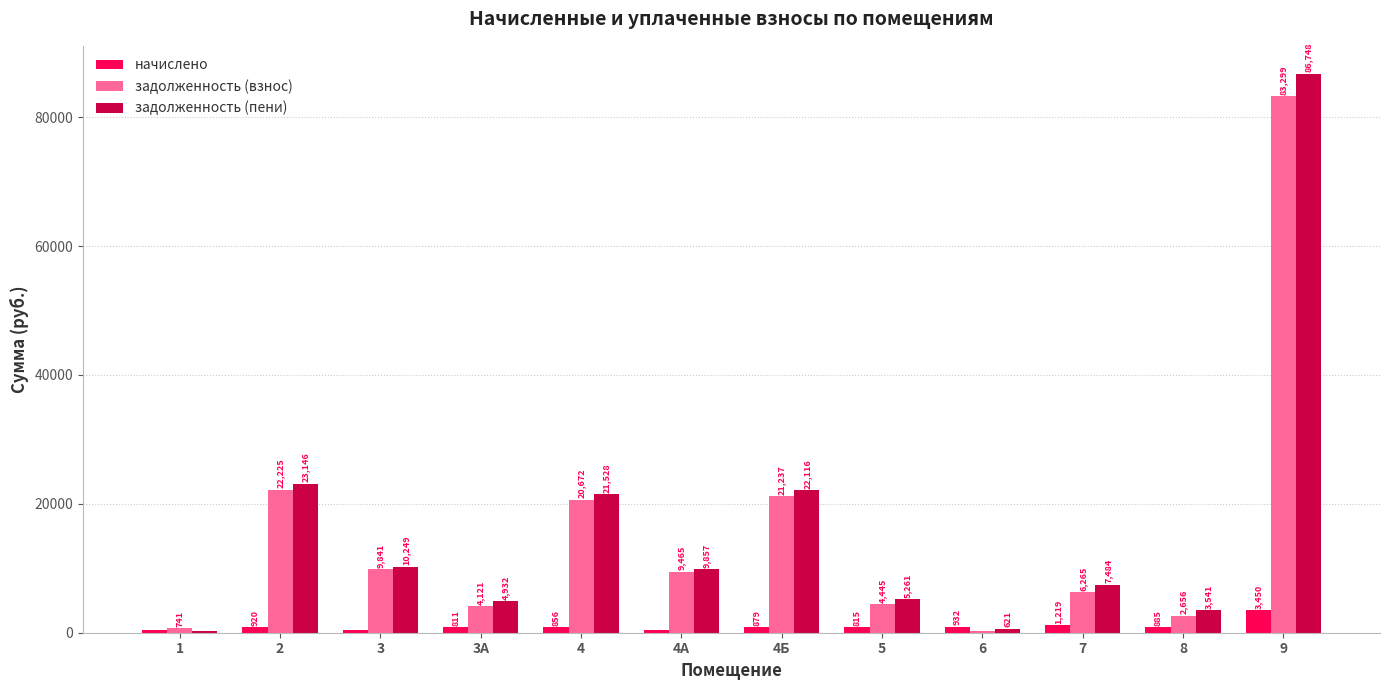

What is the difference between the задолженность (пени) values at 4 and 2?

1618.2